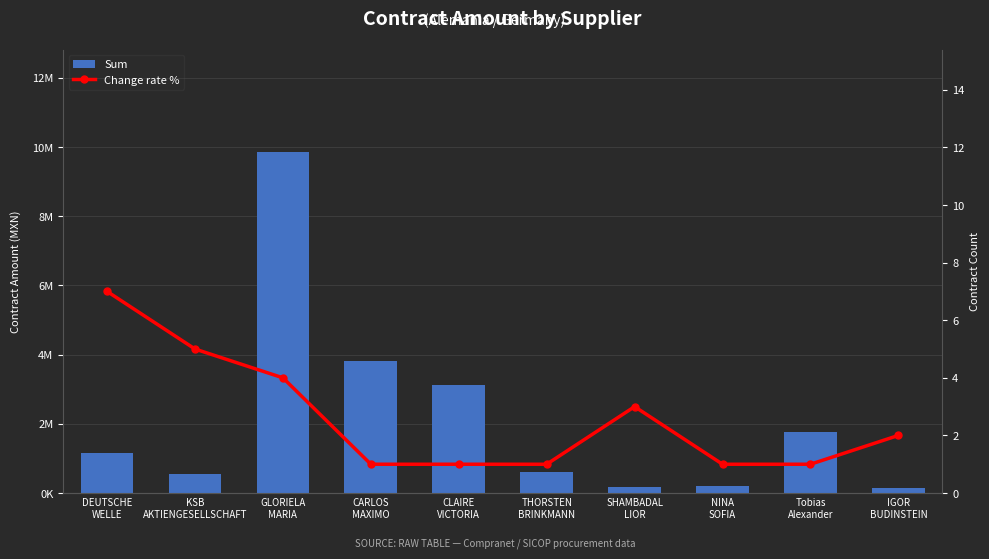

The Change rate % series shows 1.4 at Tobias
Alexander. True or false?

False